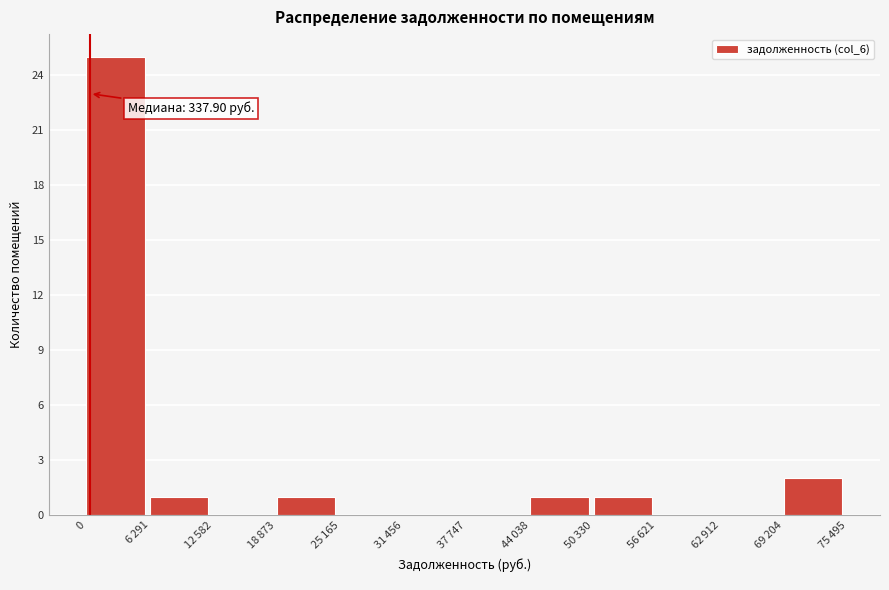

What is the sum of all values?

31